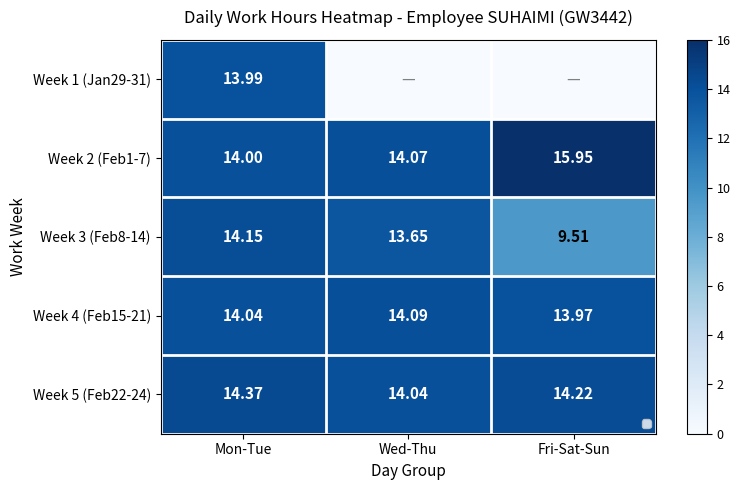

At which category is the sum across all series the highest?

Mon-Tue